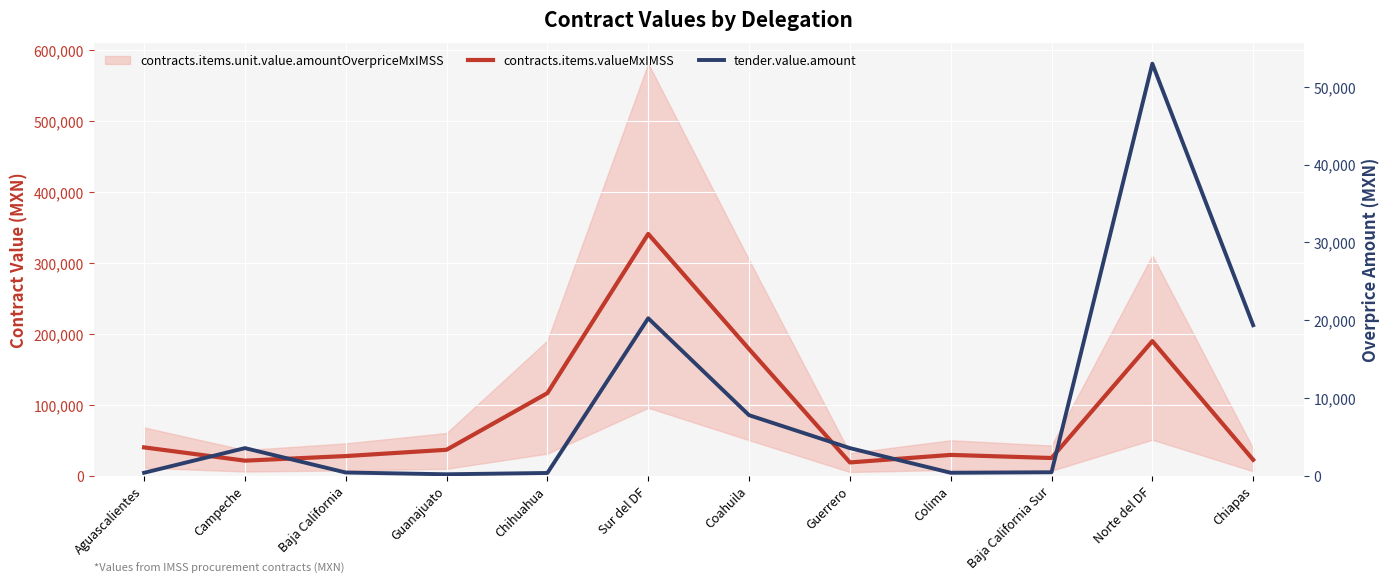

True or false: tender.value.amount and contracts.items.valueMxIMSS cross at least once.

False